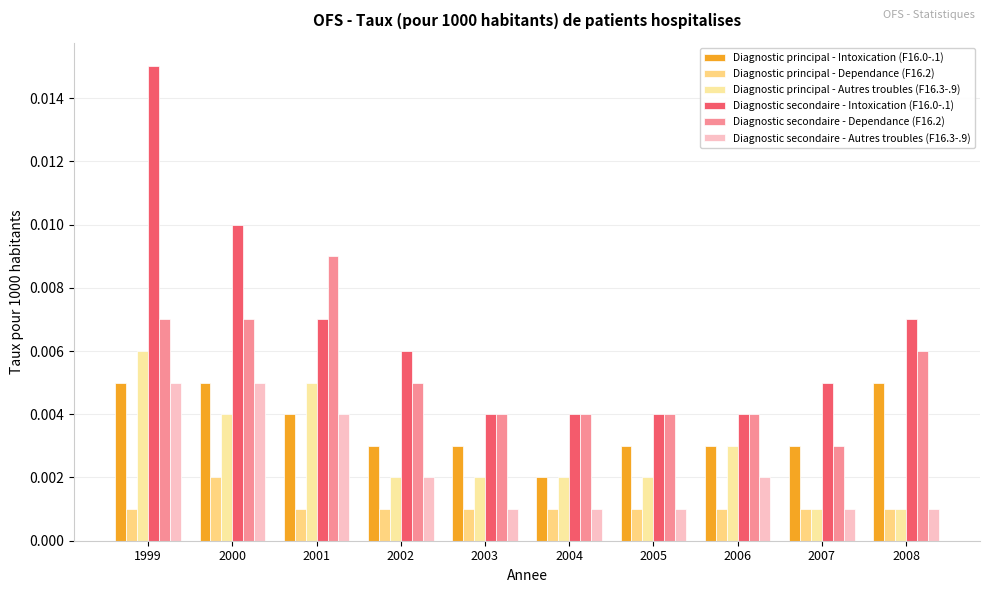

Which label corresponds to the smallest value in the chart?

1999